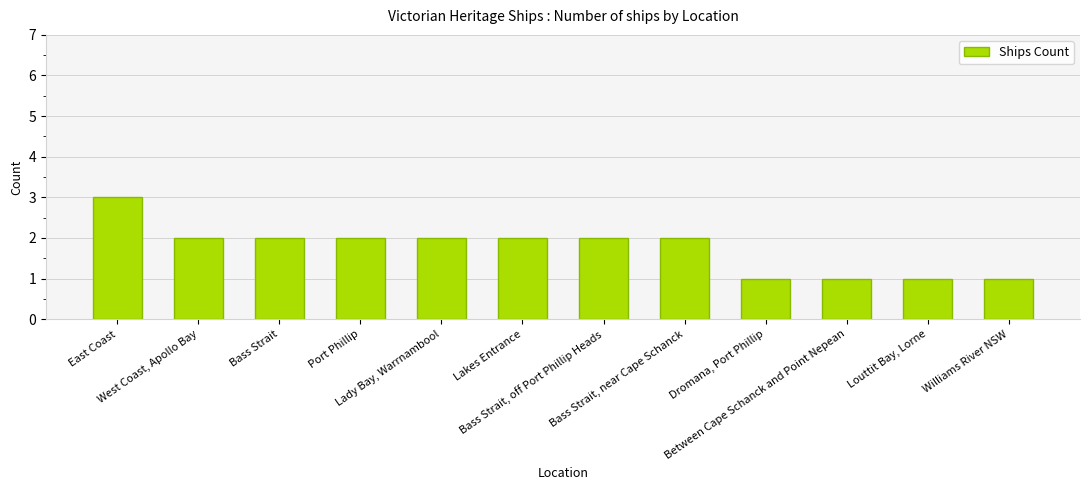

What is the value of the 9th bar from the left?

1